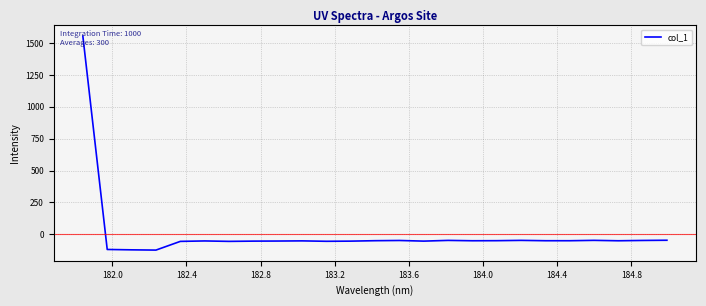

What is the difference between the maximum and minimum values?

1678.3